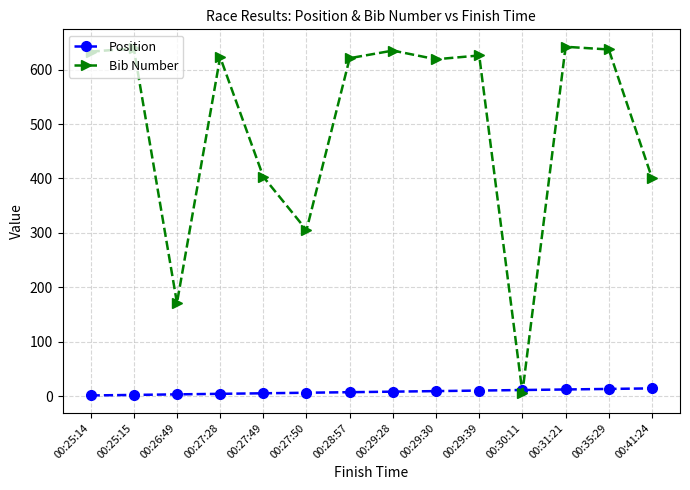

How many lines are shown in the chart?

2